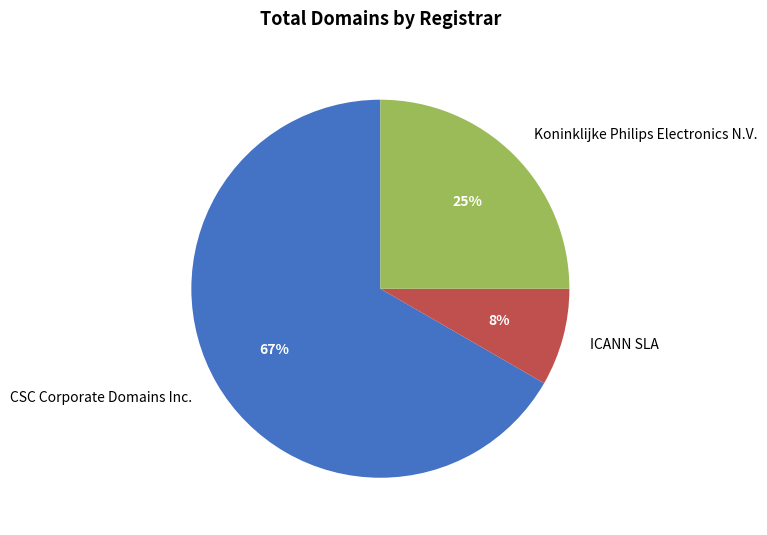

To the nearest percent, what is the average slice percentage?

33%